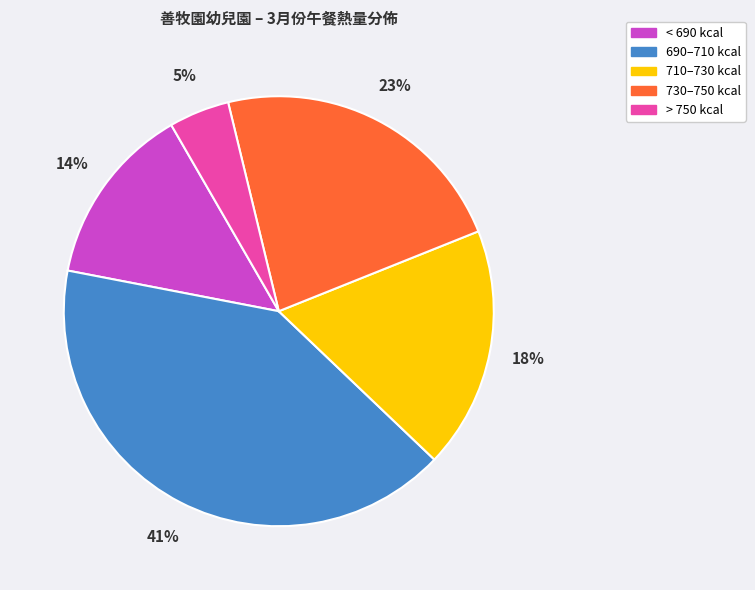

How many slices are in this pie chart?

5